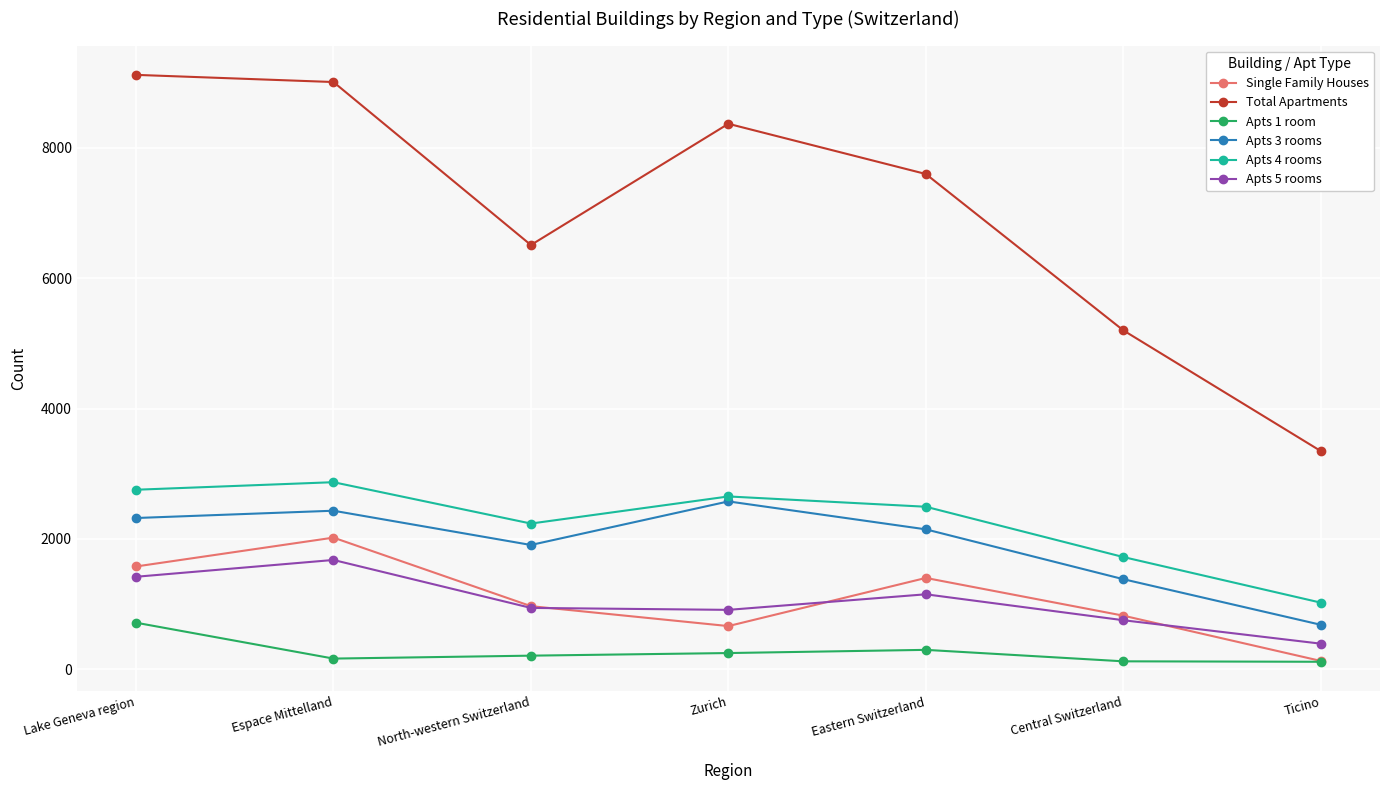

True or false: Apts 5 rooms and Apts 4 rooms intersect in this chart.

False